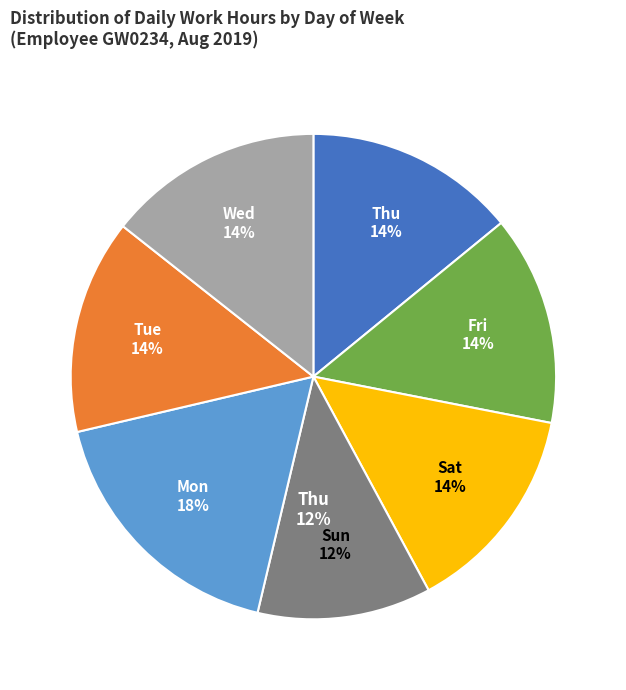

To the nearest percent, what is the average slice percentage?

14%